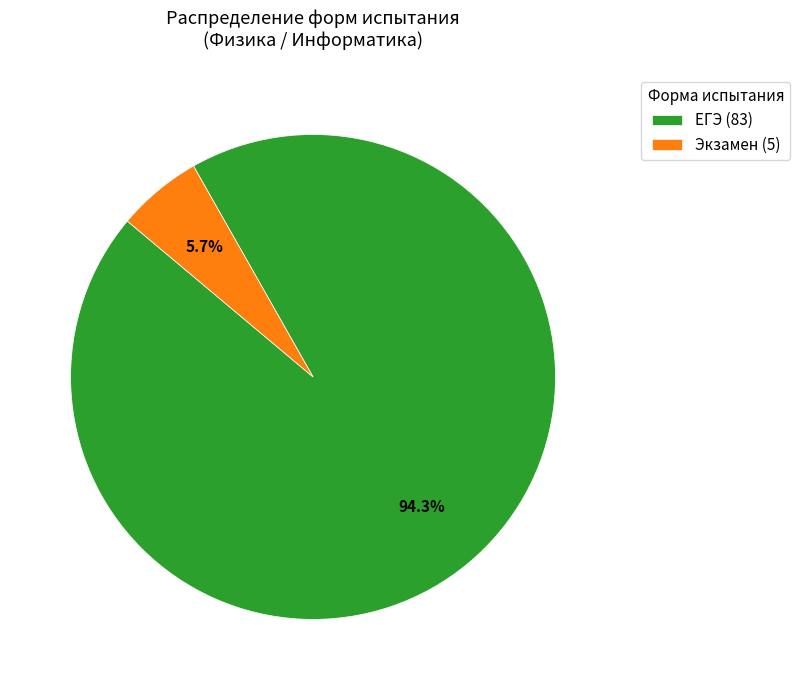

To the nearest percent, what percentage of the pie is ЕГЭ?

94%